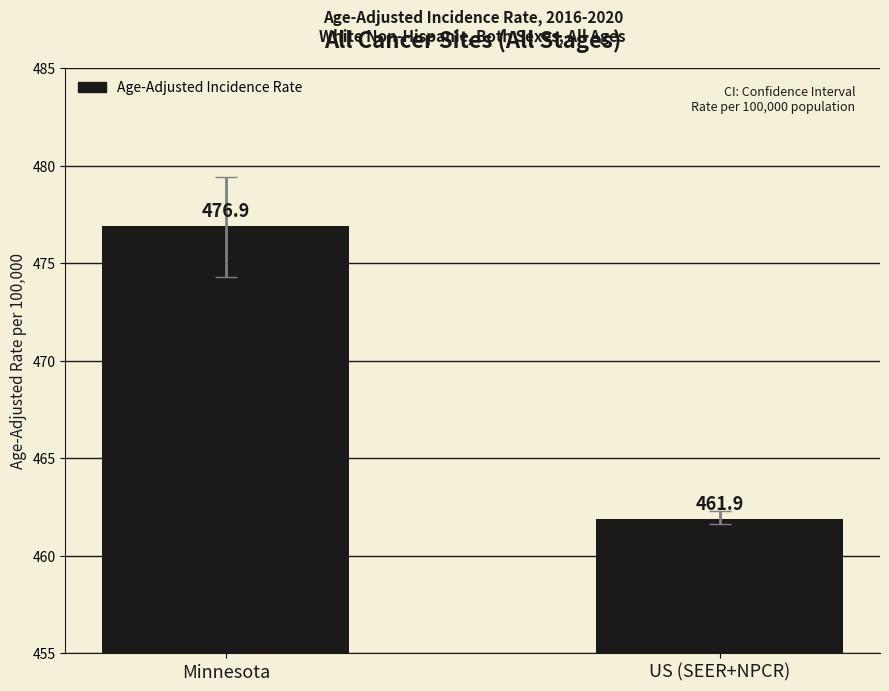

Reading left to right, list all the values displayed in this chart.

Minnesota=476.9	US (SEER+NPCR)=461.9